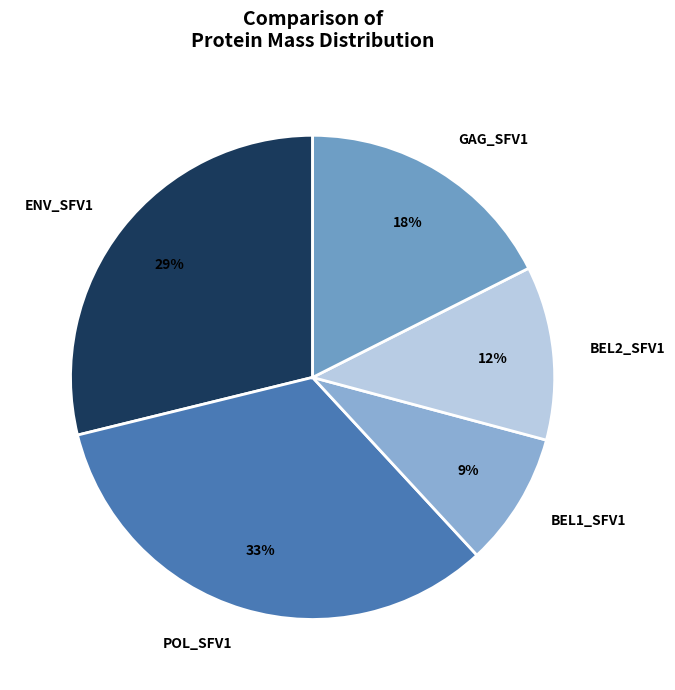

To the nearest percent, what is the average slice percentage?

20%